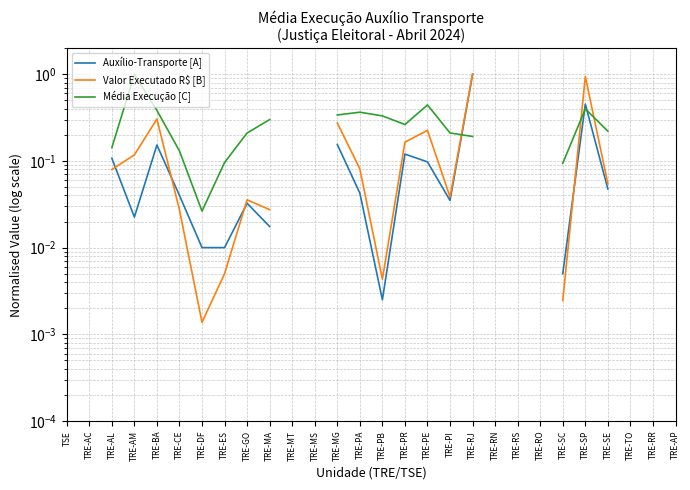

What position from the right is TRE-AL?

26